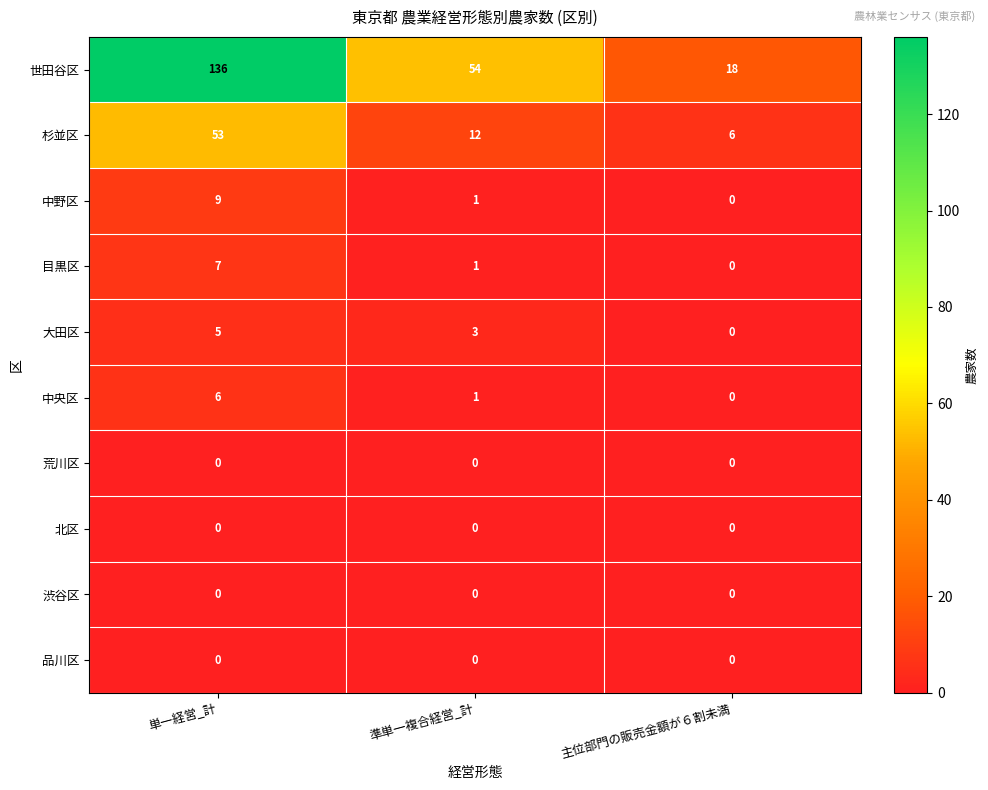

Which series changed the most between 単一経営_計 and 主位部門の販売金額が６割未満?

世田谷区